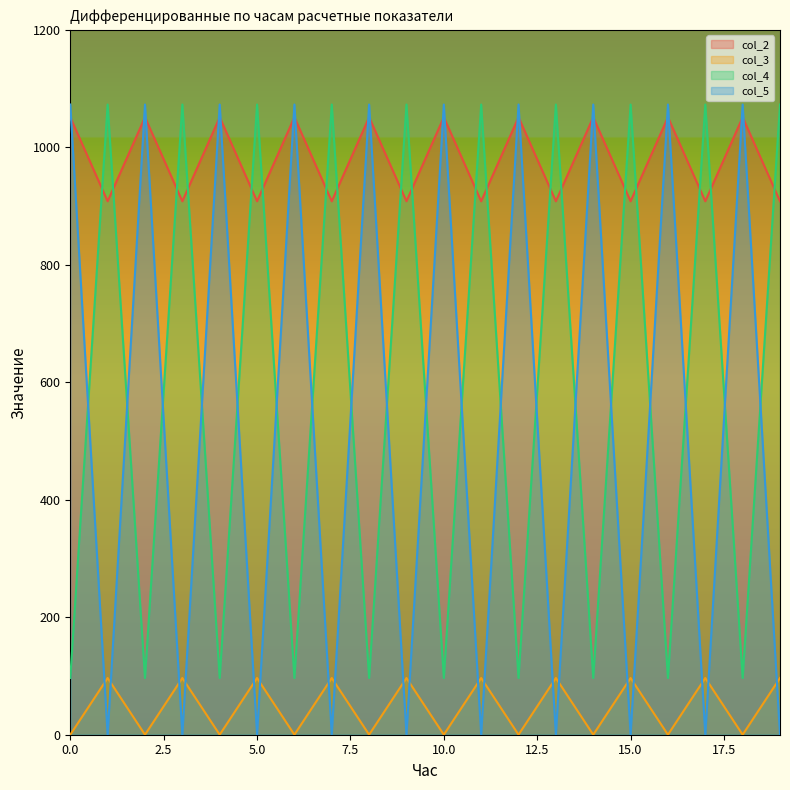

What is the value of the col_2 point at the 10th from the left?

908.1